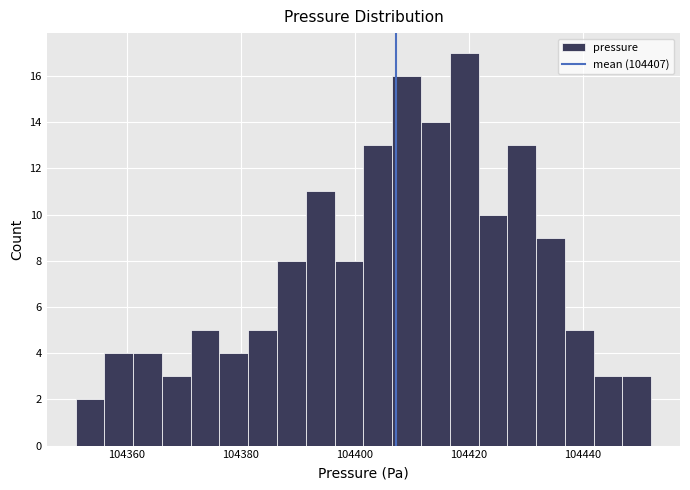

Around what value on the x-axis is the tallest bar? Give the approximate position of its centre, as read against the axis.

104420